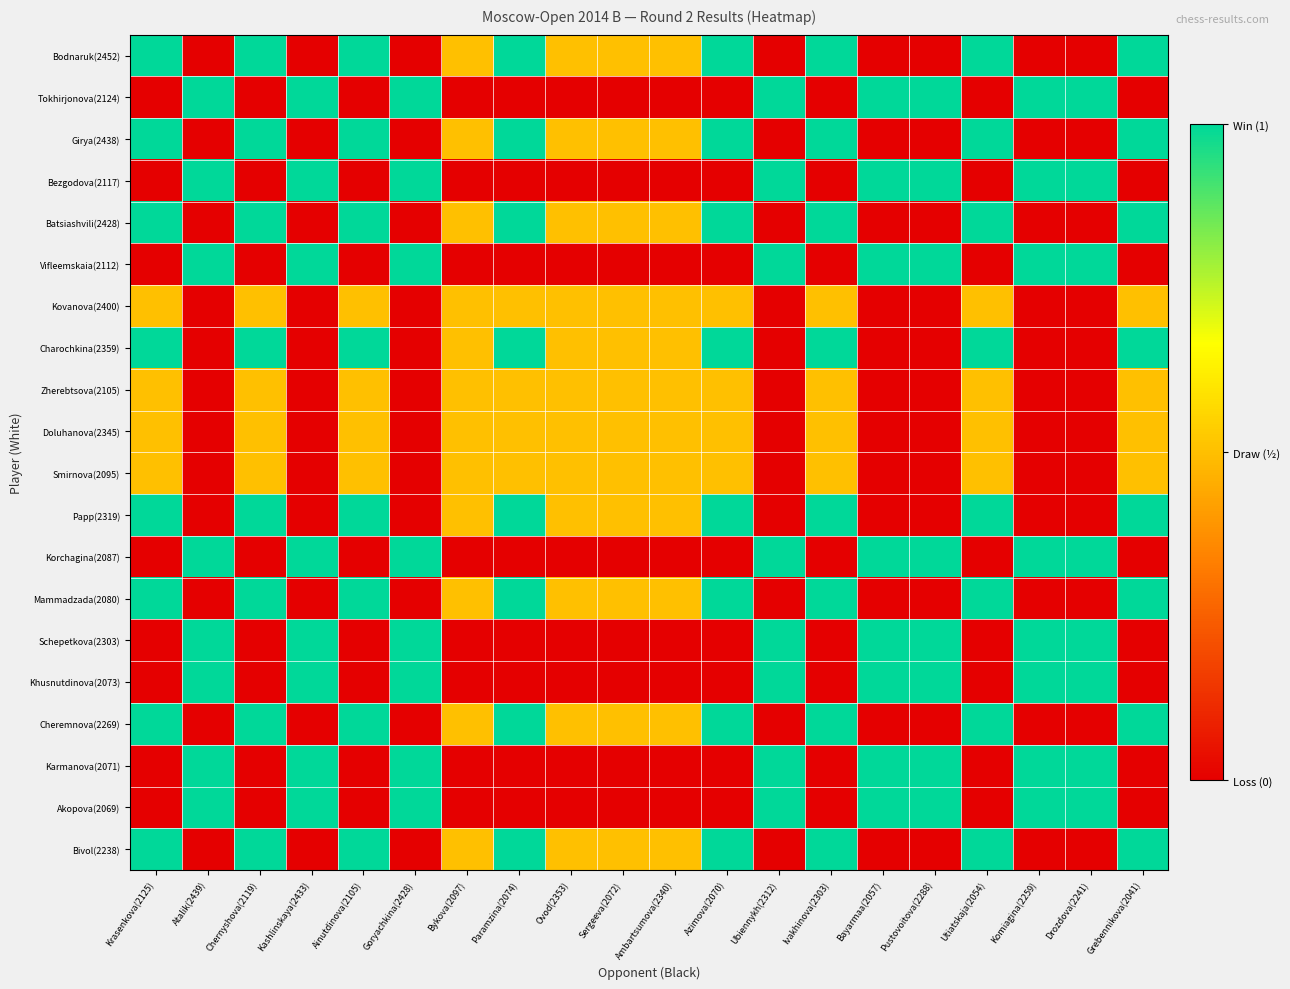

At Paramzina(2074), list the series in order from smallest to largest.

Tokhirjonova(2124), Bezgodova(2117), Vifleemskaia(2112), Korchagina(2087), Schepetkova(2303), Khusnutdinova(2073), Karmanova(2071), Akopova(2069), Kovanova(2400), Zherebtsova(2105), Doluhanova(2345), Smirnova(2095), Bodnaruk(2452), Girya(2438), Batsiashvili(2428), Charochkina(2359), Papp(2319), Mammadzada(2080), Cheremnova(2269), Bivol(2238)